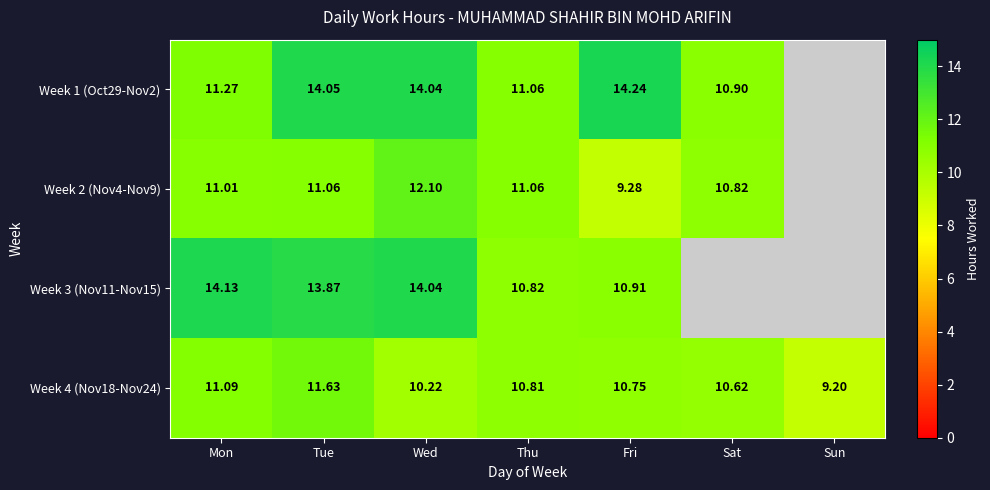

Which category has the highest value in the Week 4 (Nov18-Nov24) series?

Tue